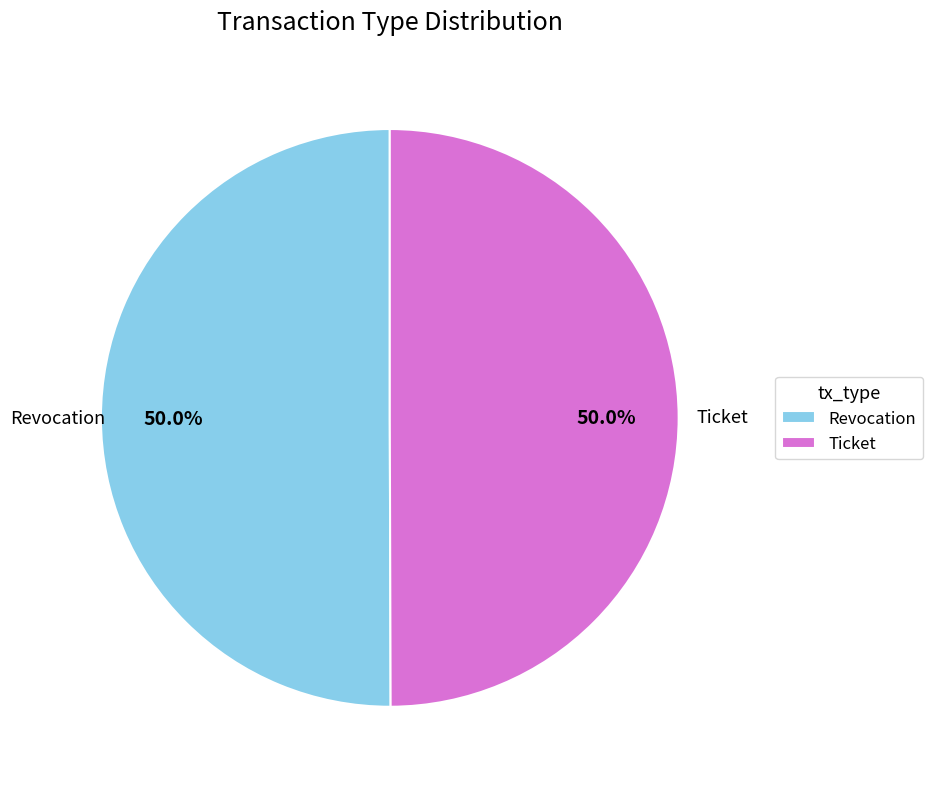

The Revocation slice represents 50% of the pie. True or false?

True